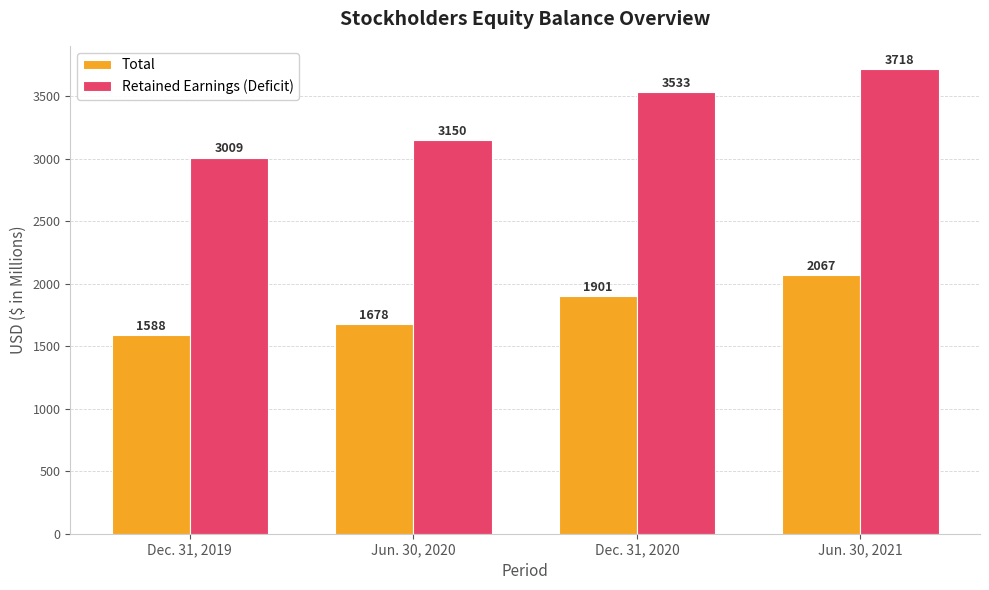

What is the approximate value of Retained Earnings (Deficit) at Dec. 31, 2020, to the nearest 10?

3530